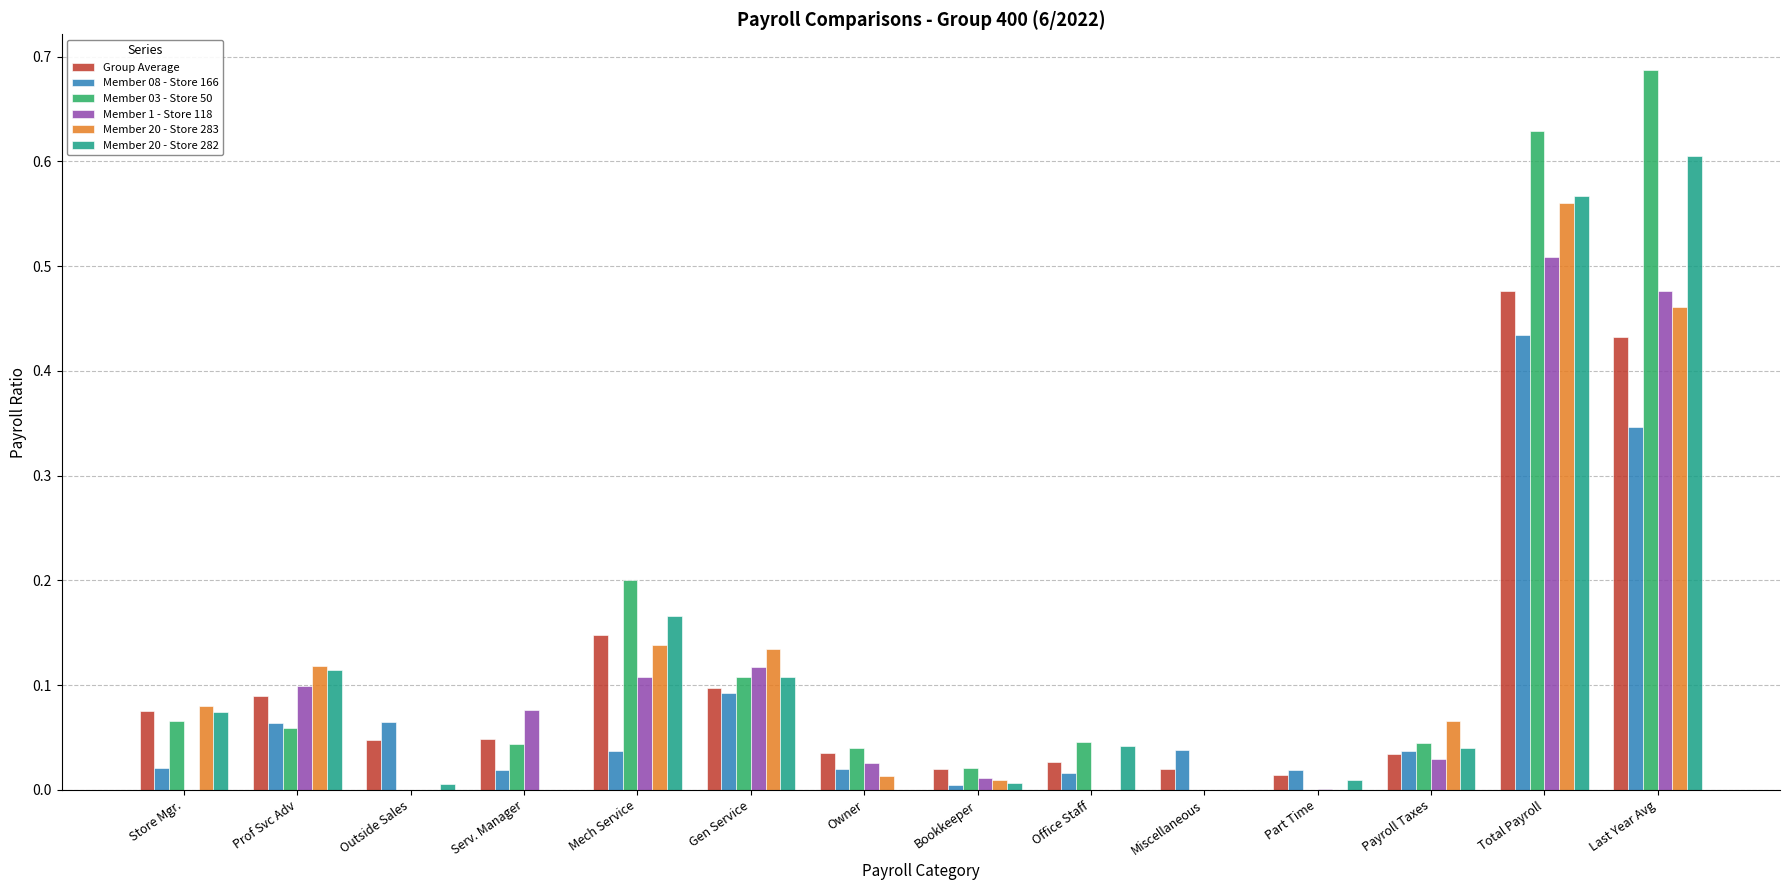

Are the bars grouped side by side (vs. stacked)?

Yes